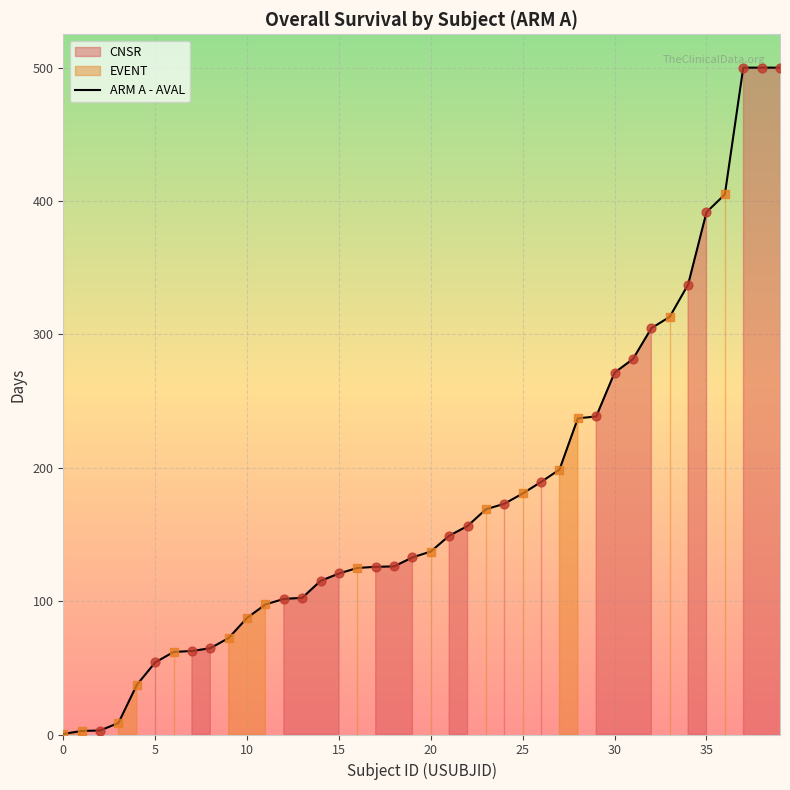

What is the change in value from 15 to 26?

+68.6